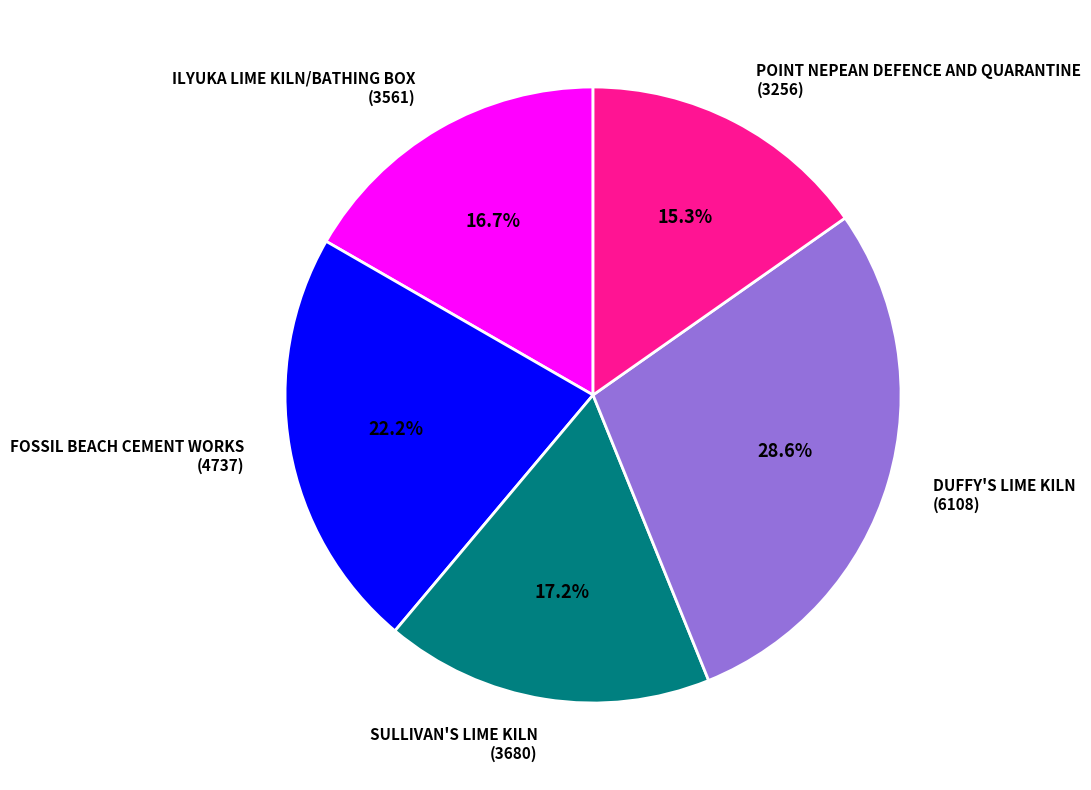

Is POINT NEPEAN DEFENCE AND QUARANTINE the majority of the pie?

No